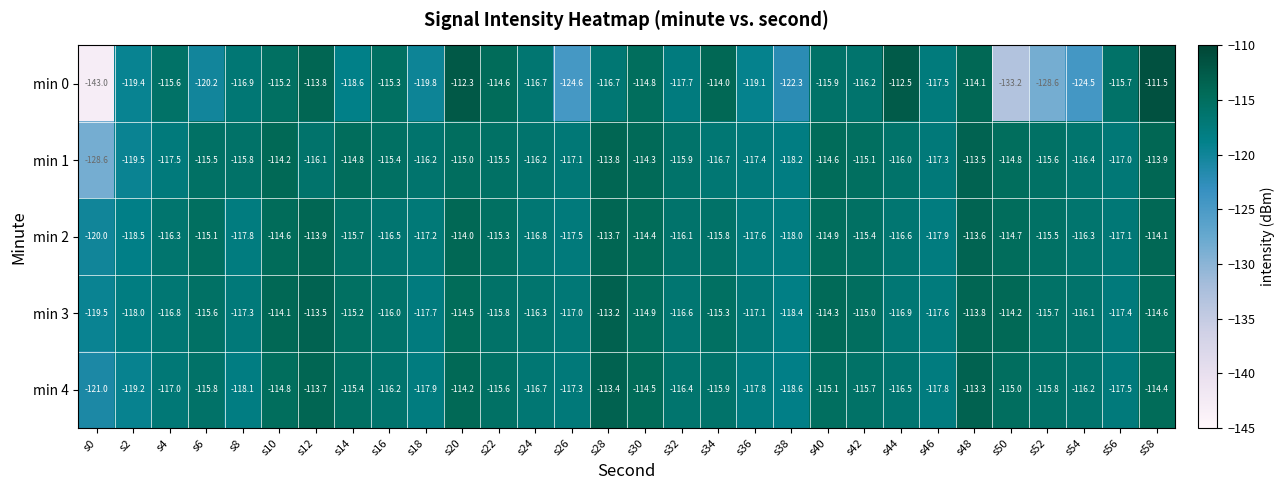

List the series in order of their peak value, highest first.

min 0, min 3, min 4, min 1, min 2